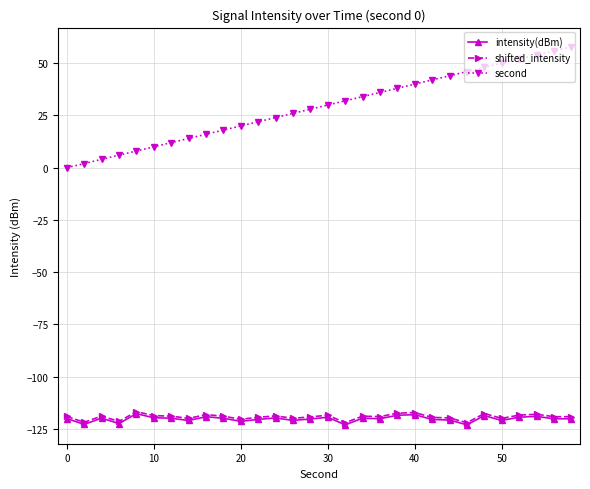

What is the lowest value of the shifted_intensity series?

-122.0